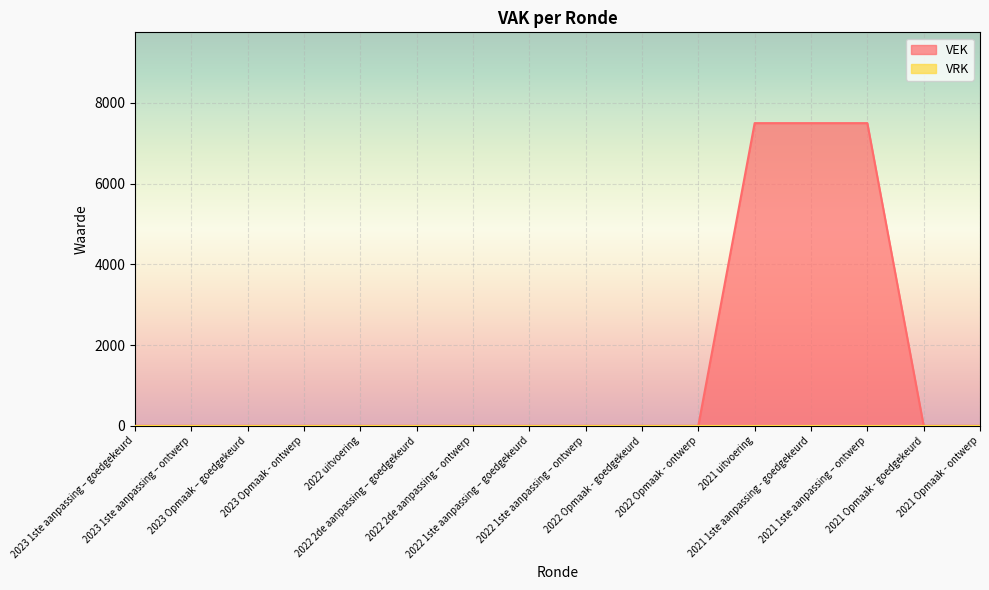

Rank the categories by value from lowest to highest.

2023 1ste aanpassing – goedgekeurd, 2023 1ste aanpassing – ontwerp, 2023 Opmaak – goedgekeurd, 2023 Opmaak - ontwerp, 2022 uitvoering, 2022 2de aanpassing – goedgekeurd, 2022 2de aanpassing – ontwerp, 2022 1ste aanpassing – goedgekeurd, 2022 1ste aanpassing – ontwerp, 2022 Opmaak - goedgekeurd, 2022 Opmaak - ontwerp, 2021 Opmaak - goedgekeurd, 2021 Opmaak - ontwerp, 2021 uitvoering, 2021 1ste aanpassing - goedgekeurd, 2021 1ste aanpassing – ontwerp